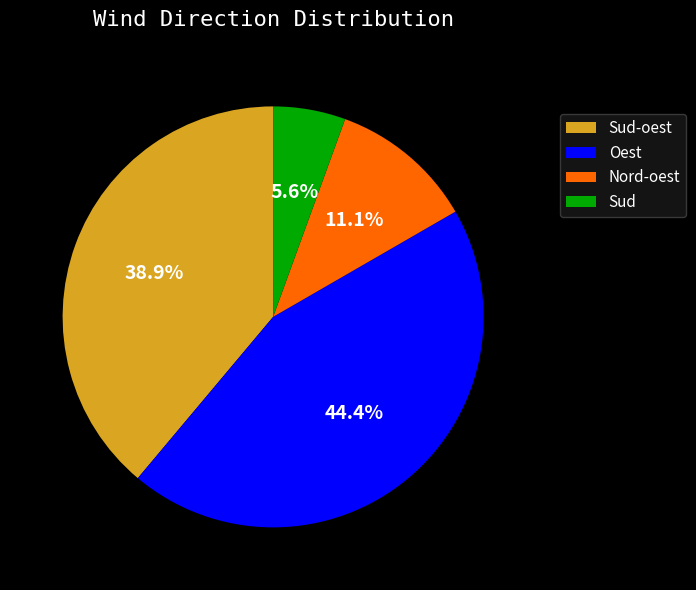

Which slice is the smallest?

Sud